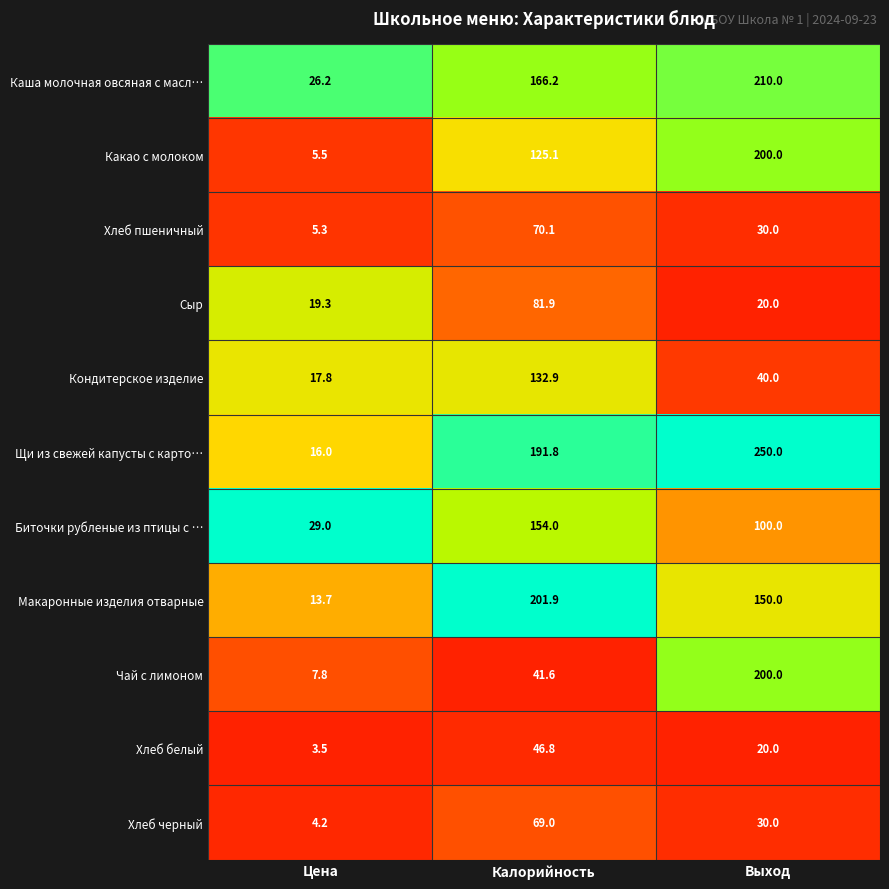

The Хлеб черный series shows 4.2 at Цена. True or false?

True